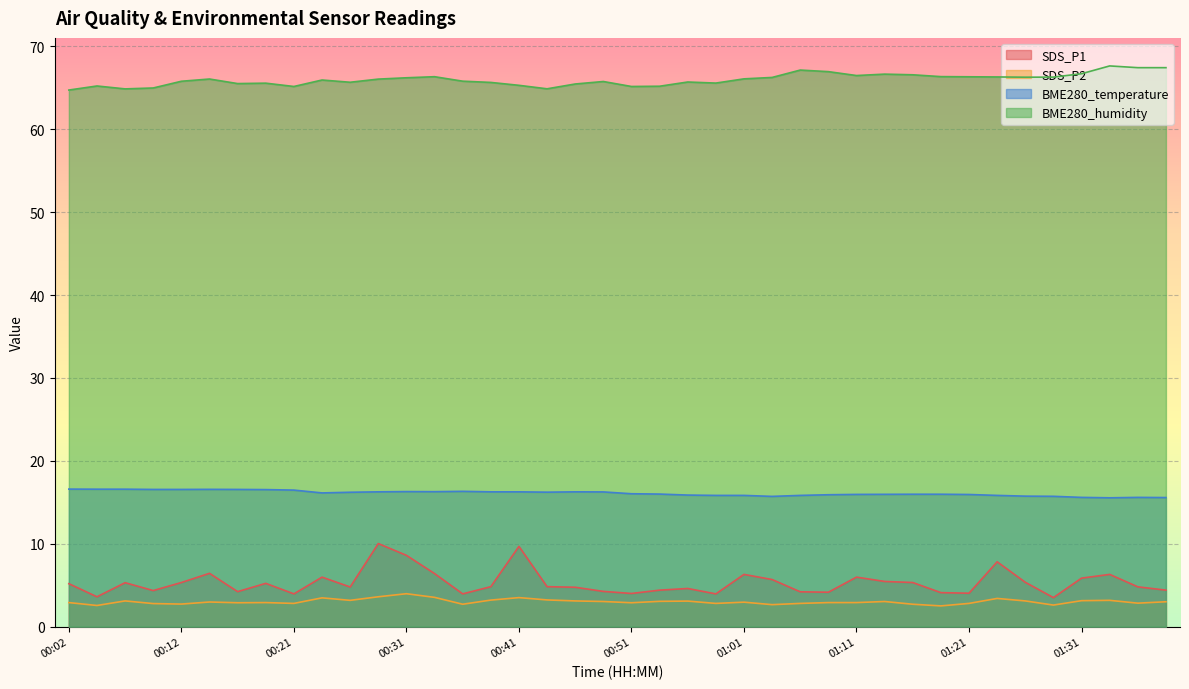

At which category is the sum across all series the highest?

00:29